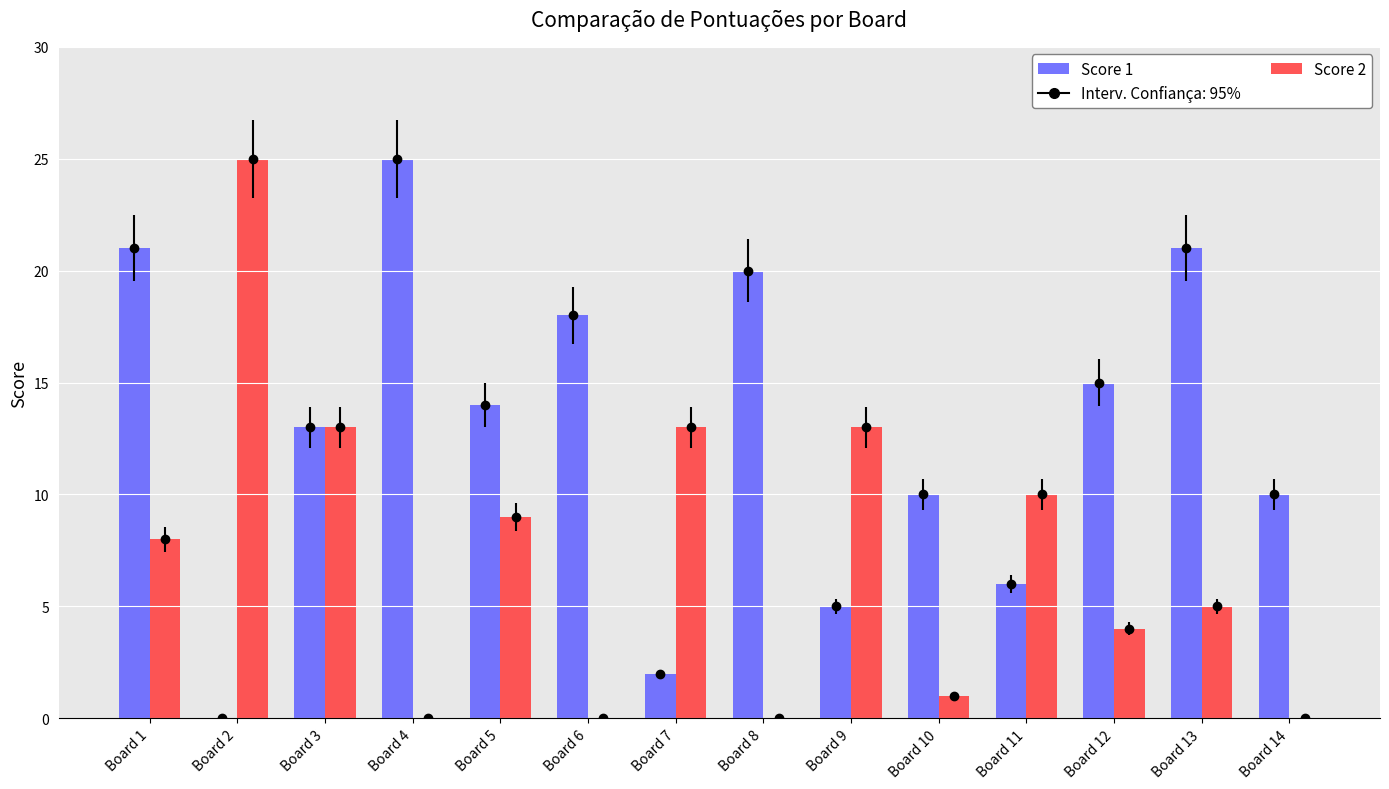

What is the spread (max minus min) of values at Board 1?

13